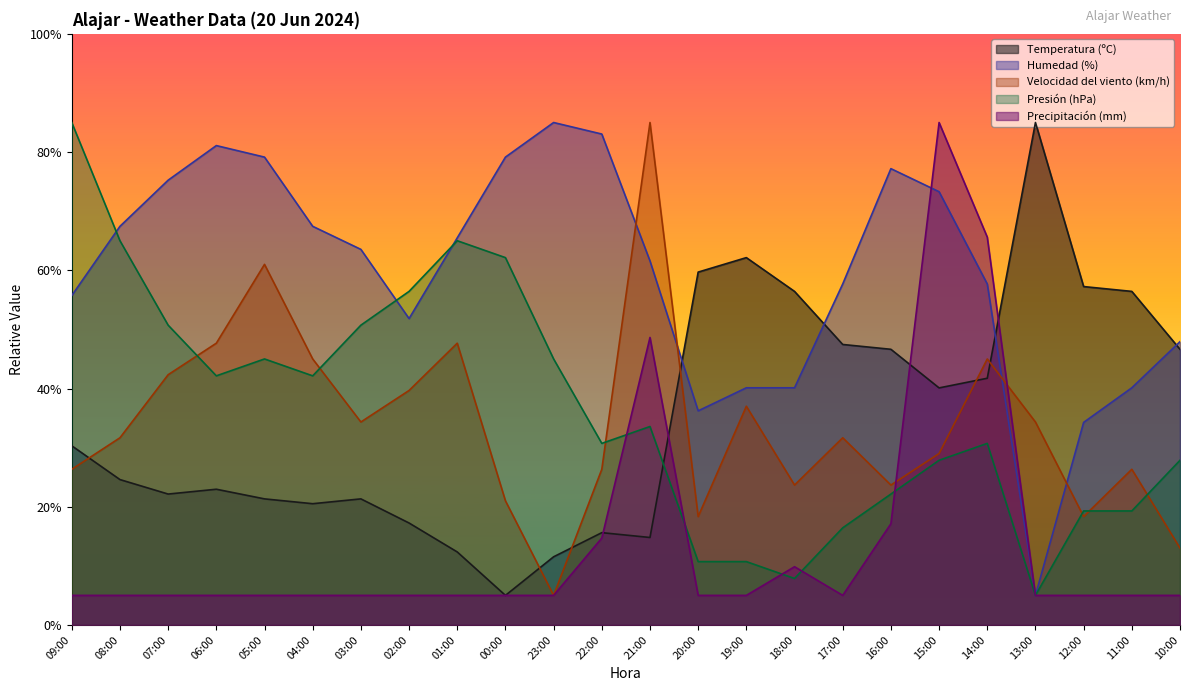

Which series ends up on top after the final intersection of Velocidad del viento (km/h) and Presión (hPa)?

Presión (hPa)